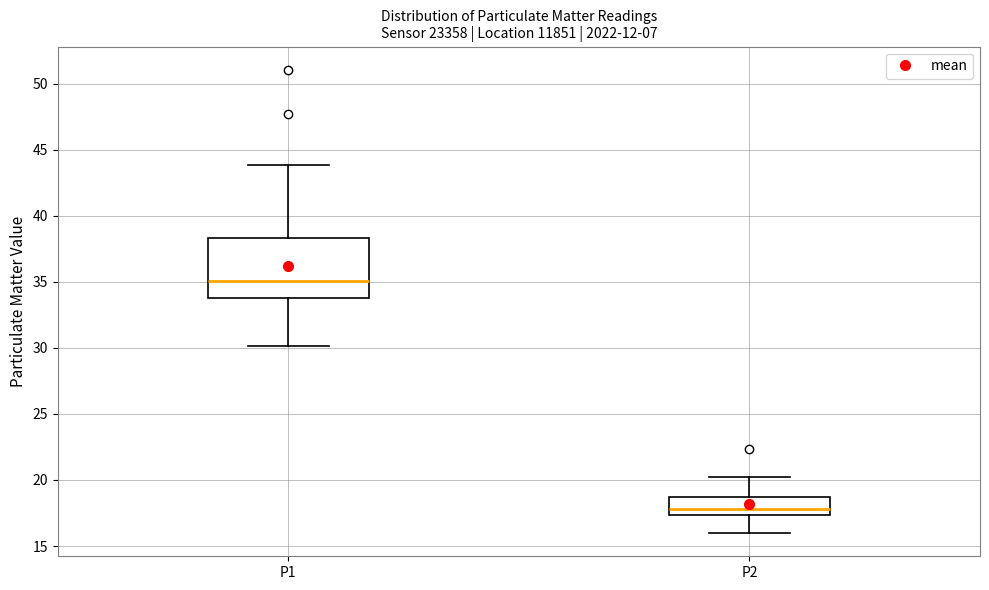

Reading left to right, read every box against the y-axis: the position of its median line, the range the box covers, and the ends of its whiskers. The values are not printed on the chart, so give them approximately, as read against the axis.

P1: median 35.0, box 33.5 to 38.5, whiskers 30.0 to 44.0
P2: median 18.0, box 17.5 to 18.5, whiskers 16.0 to 20.0